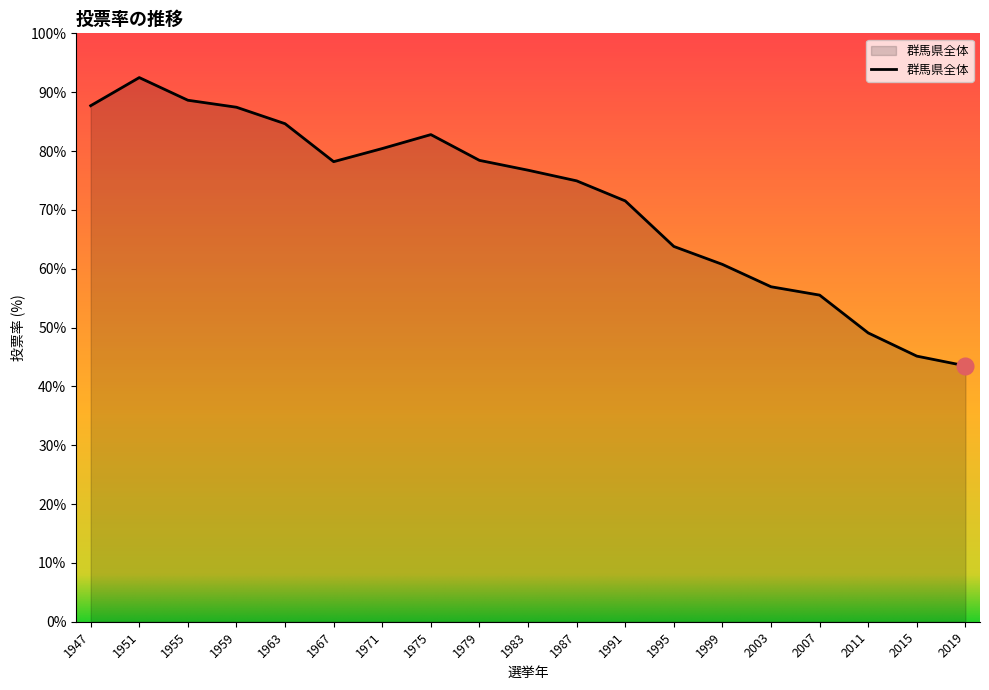

What value does the data have at 1967?

78.2